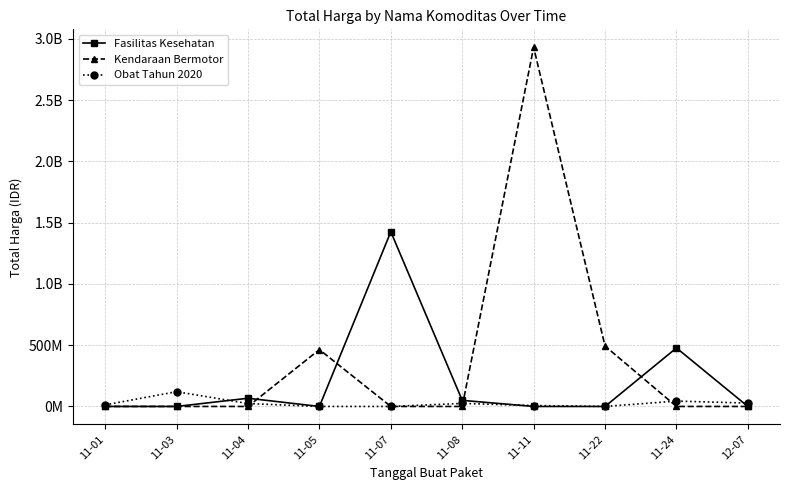

Which series changed the most between 11-05 and 11-22?

Kendaraan Bermotor